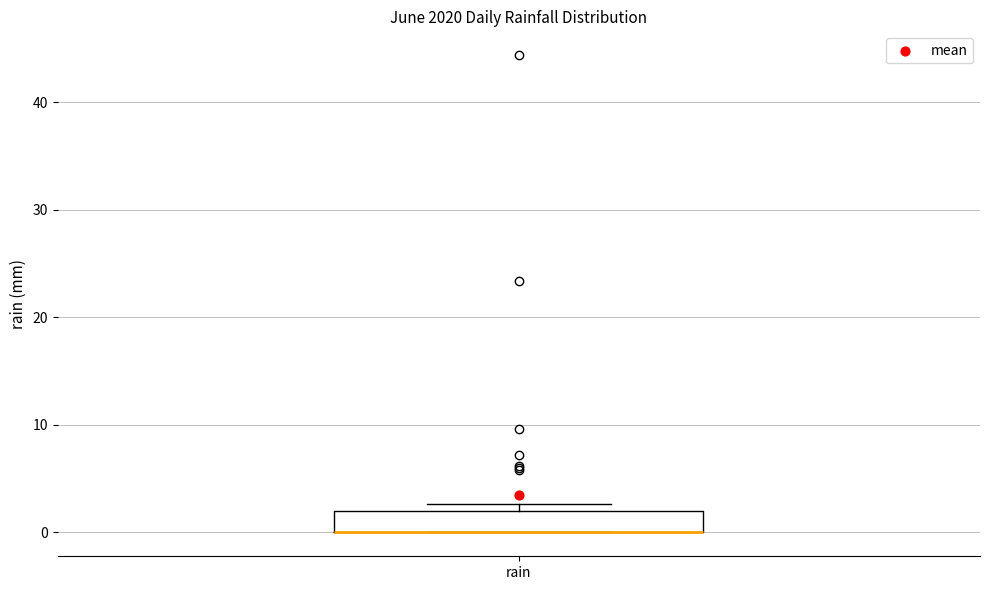

Read this box plot against the y-axis: the position of the median line, the range covered by the box, and the ends of both whiskers. The values are not printed on the chart, so give them approximately, as read against the axis.

median 0 (drawn on the box's lower edge), box 0 to 2, whiskers 0 to 3